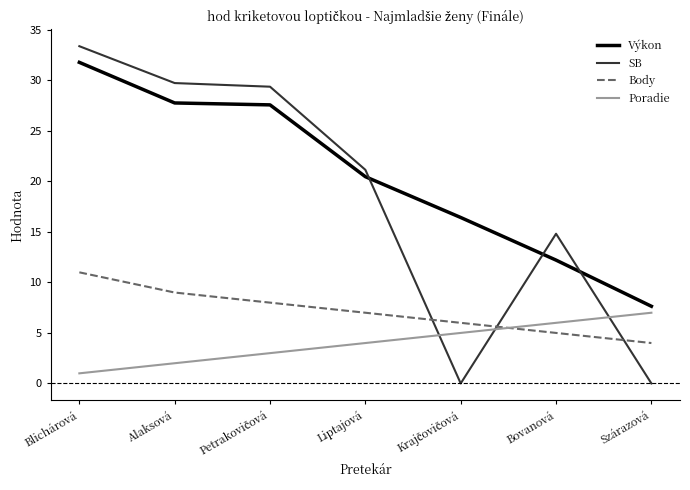

The Poradie series shows 2.0 at Alaksová. True or false?

True